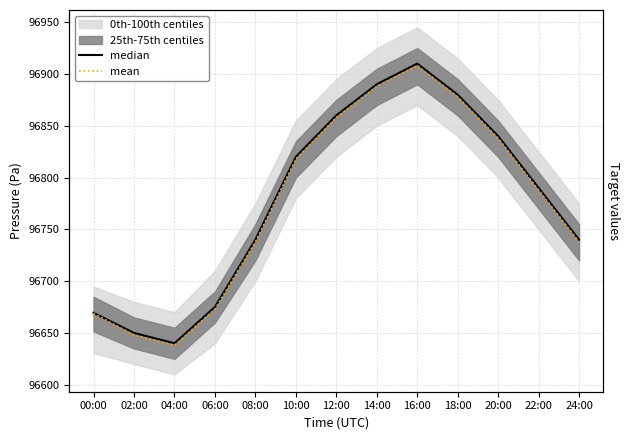

True or false: mean and median cross at least once.

False